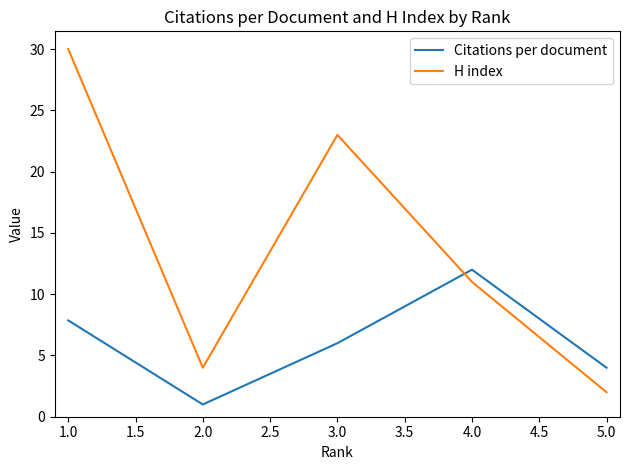

At how many categories does at least one series exceed 18?

2